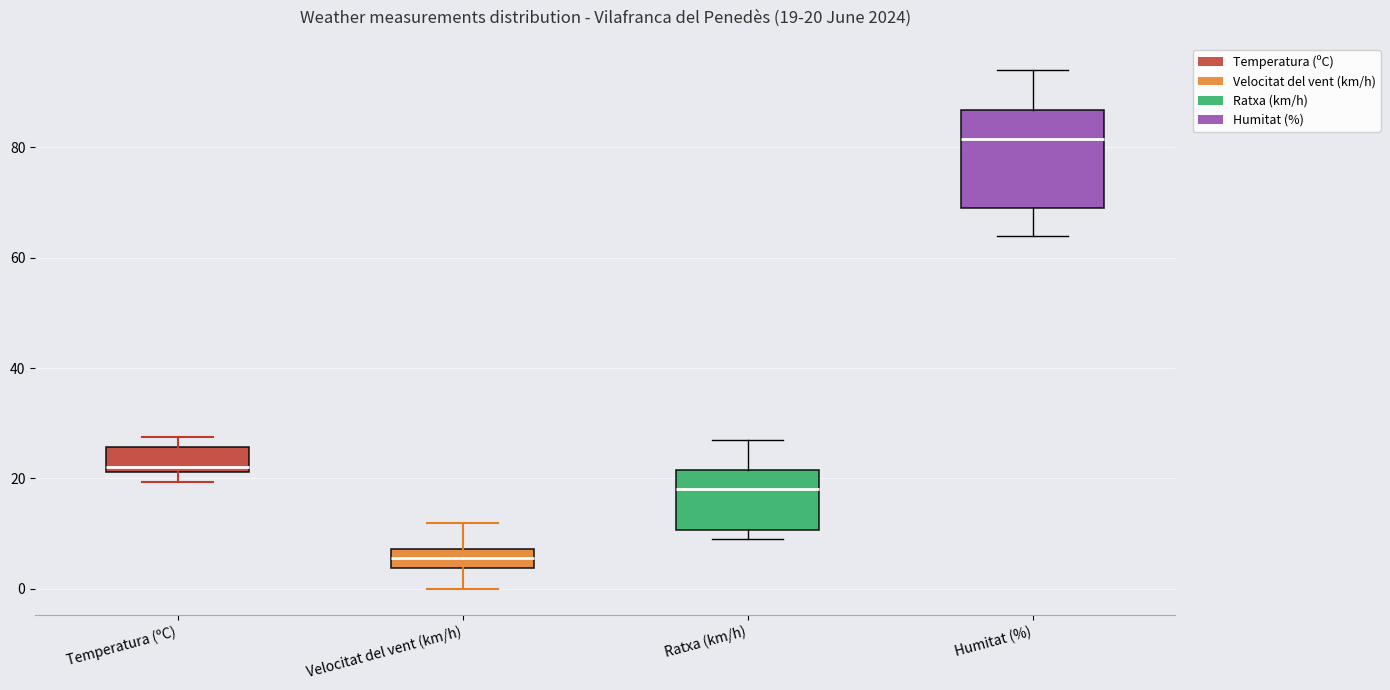

Which box's median line is the highest?

Humitat (%)